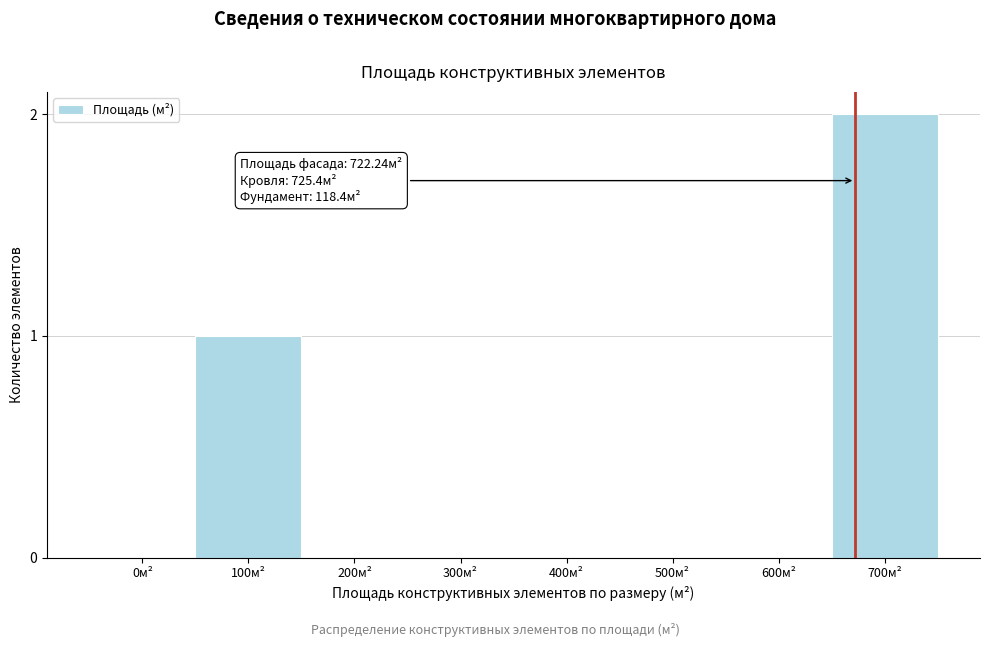

Reading left to right, what are all the values shown in this chart?

0м²=0	100м²=1	200м²=0	300м²=0	400м²=0	500м²=0	600м²=0	700м²=2